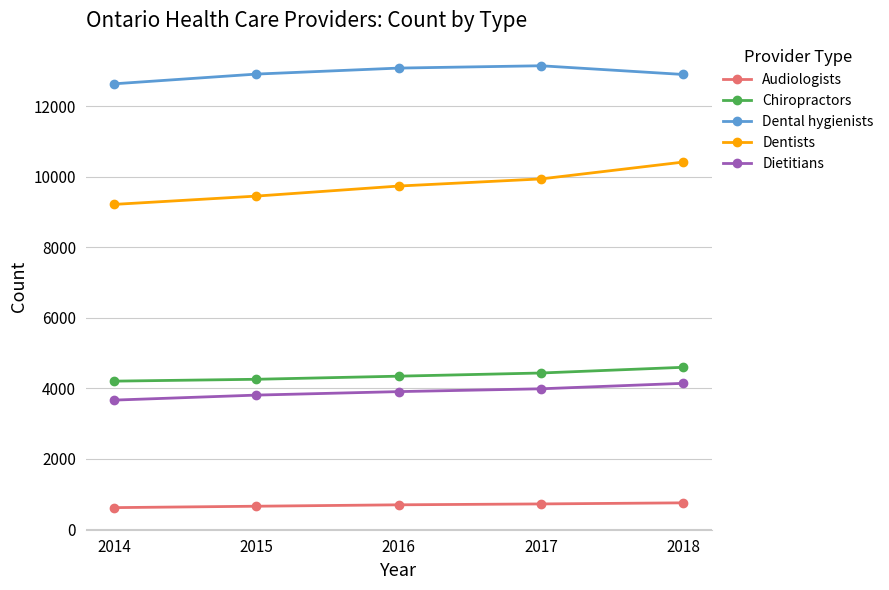

True or false: Dental hygienists and Chiropractors cross at least once.

False